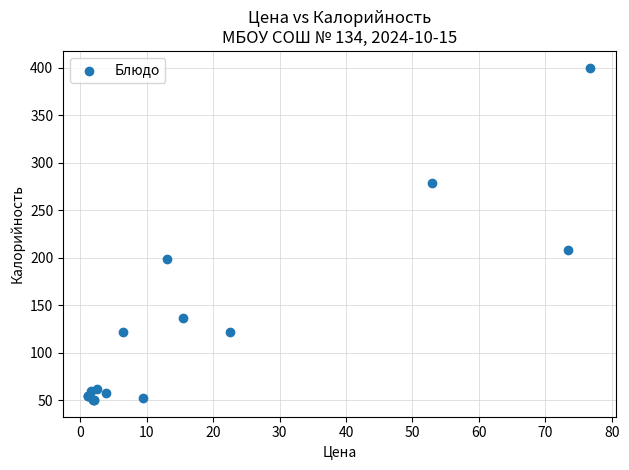

What Y value in the scatter plot is closest to 225?

207.6